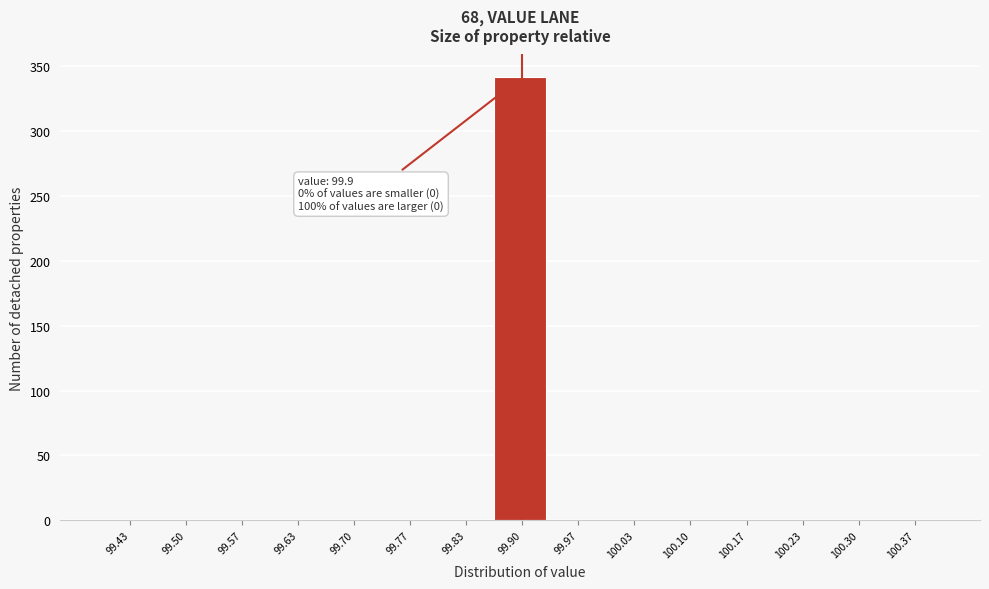

Which range on the x-axis has the tallest bar?

99.87 to 99.93